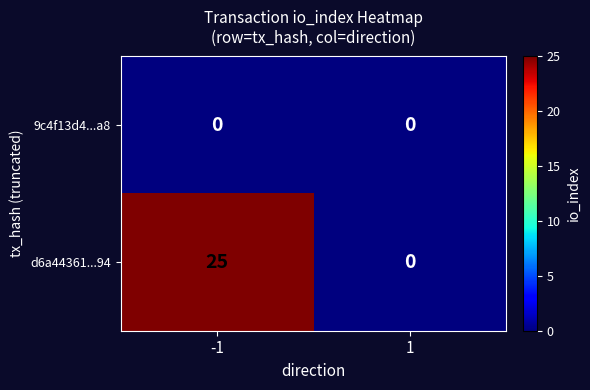

What is the maximum value shown in the chart?

25